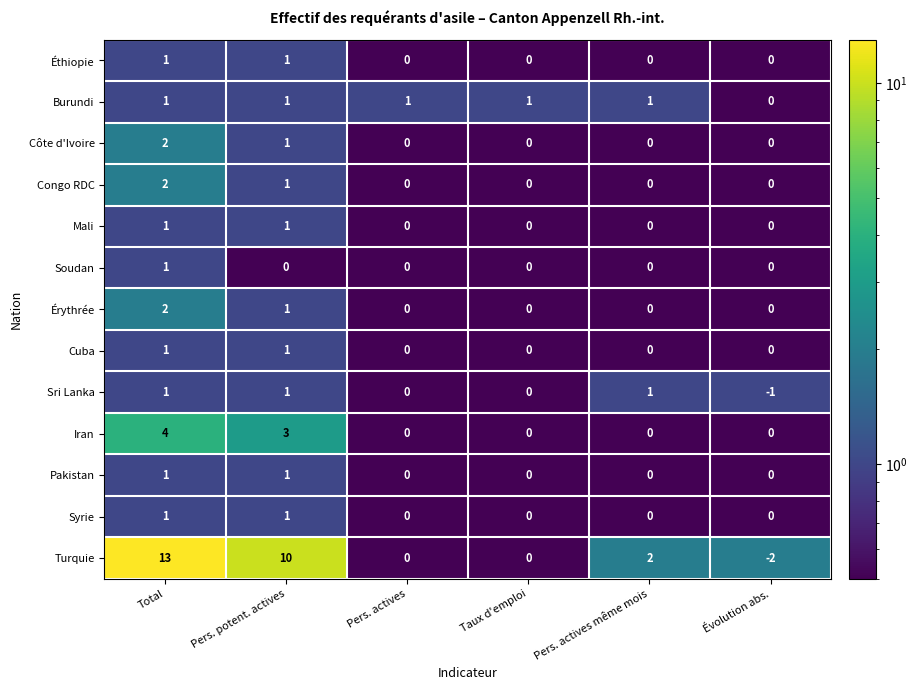

What is the total value across all series at Taux d'emploi?

1